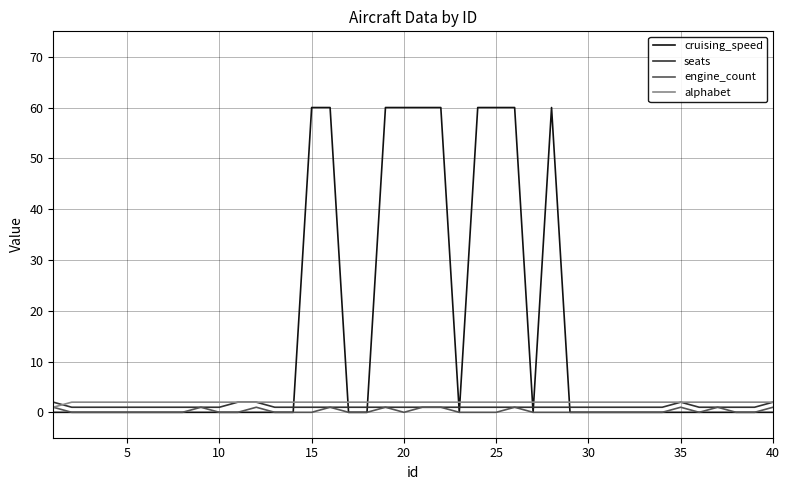

What is the maximum value shown in the chart?

60